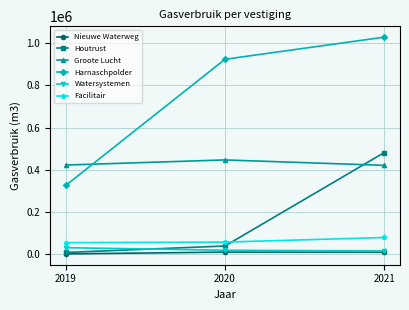

What is the total value across all series at 2020?

1501016